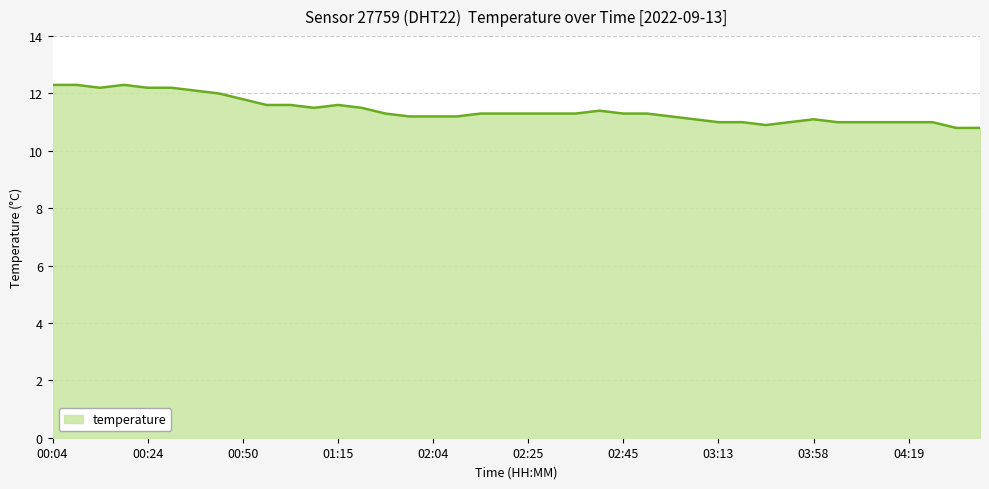

What is the minimum value shown in the chart?

10.8